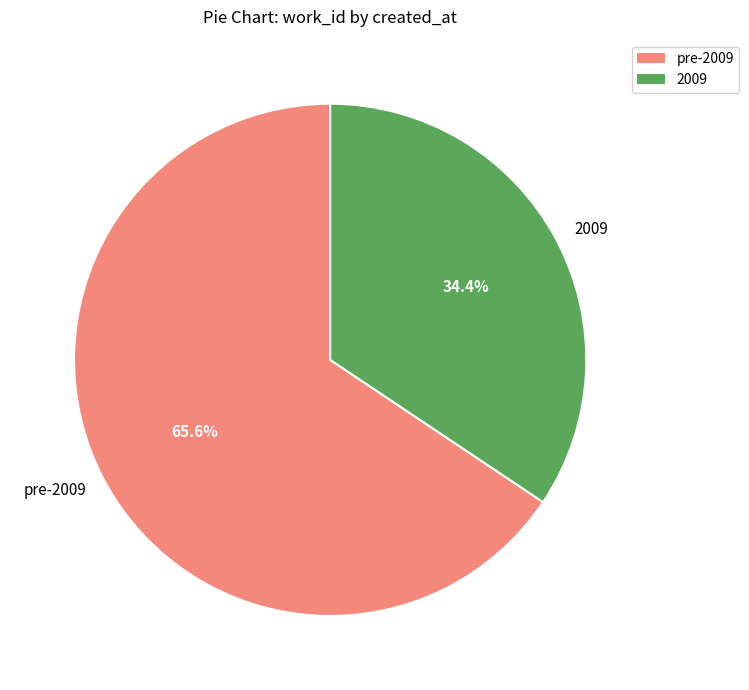

How many slices are in this pie chart?

2